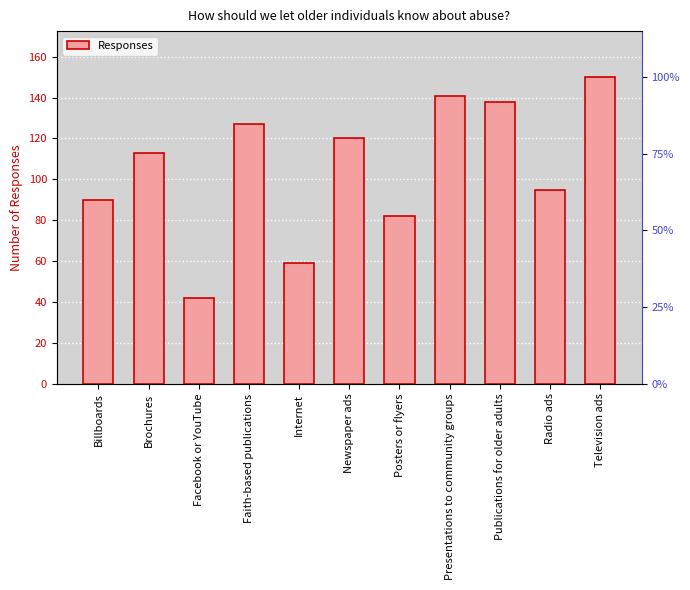

What is the label of the 11th bar from the right?

Billboards